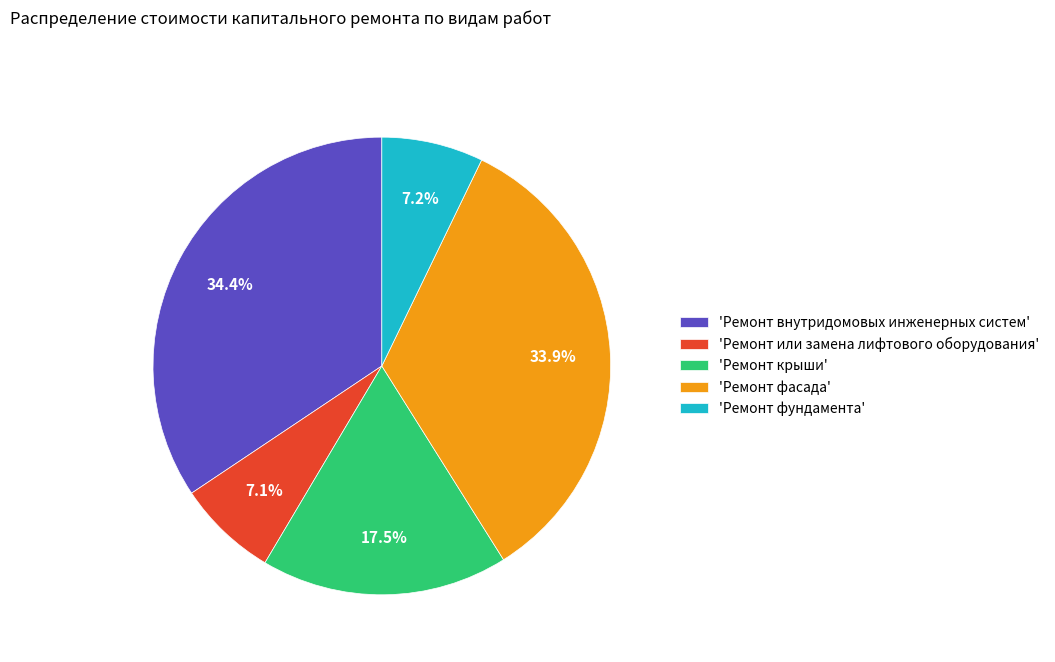

To the nearest percent, what is the average slice percentage?

20%